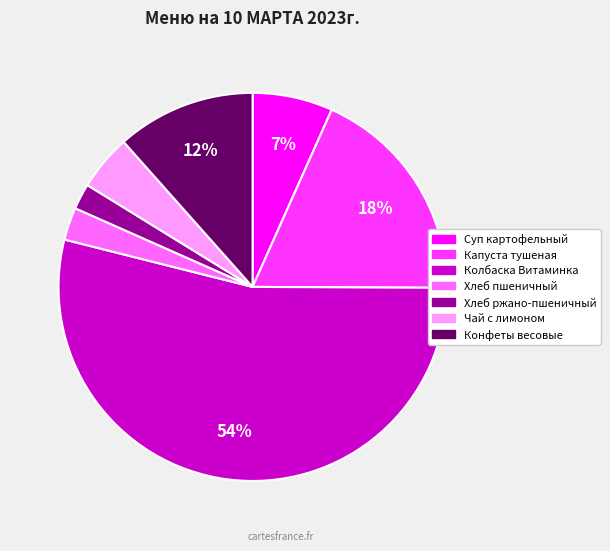

Rank the categories by value from highest to lowest.

Колбаска Витаминка, Капуста тушеная, Конфеты весовые, Суп картофельный, Чай с лимоном, Хлеб пшеничный, Хлеб ржано-пшеничный